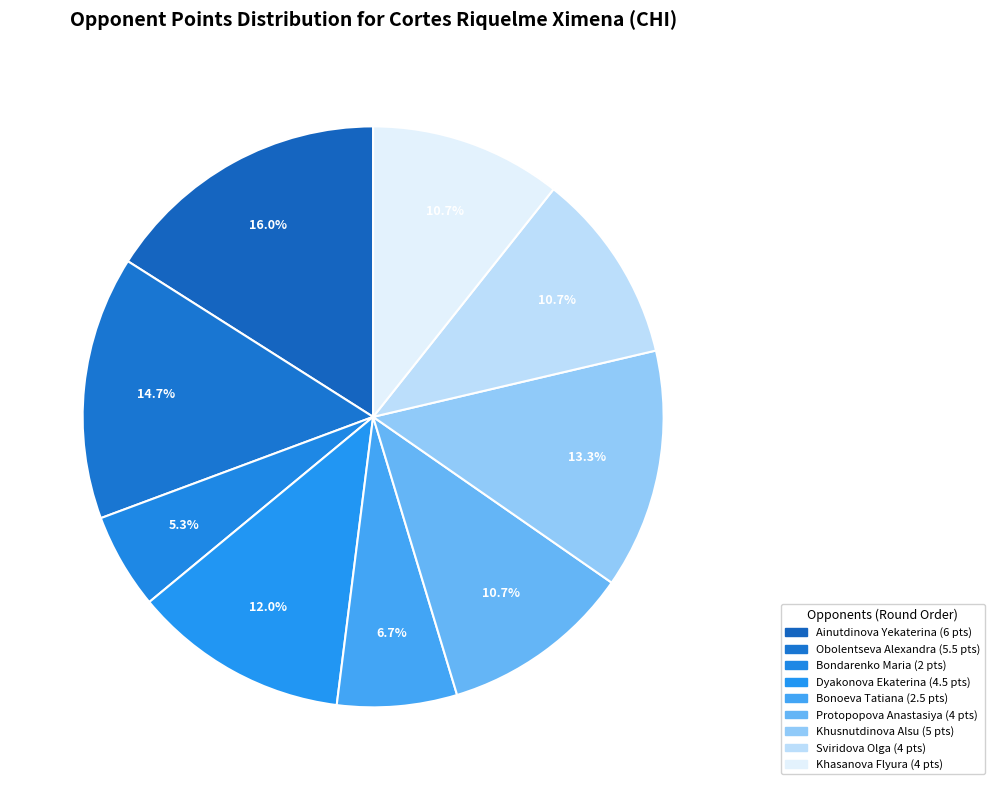

True or false: Protopopova Anastasiya accounts for 24% of the total.

False